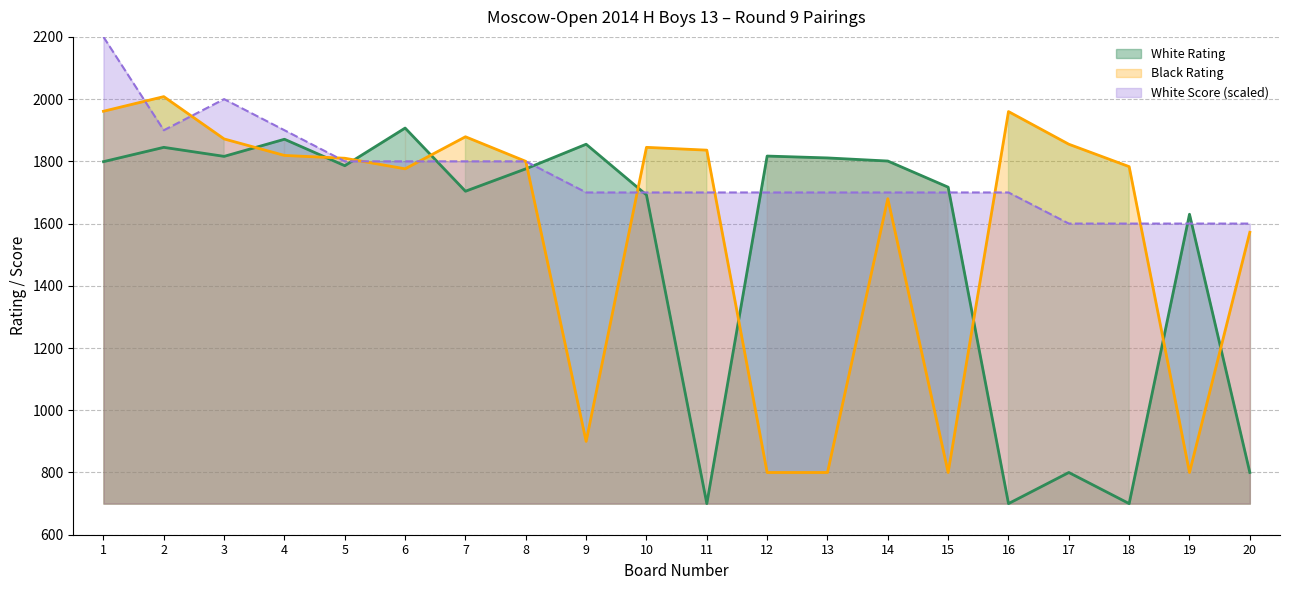

At which category does White Rating reach its first local peak?

2